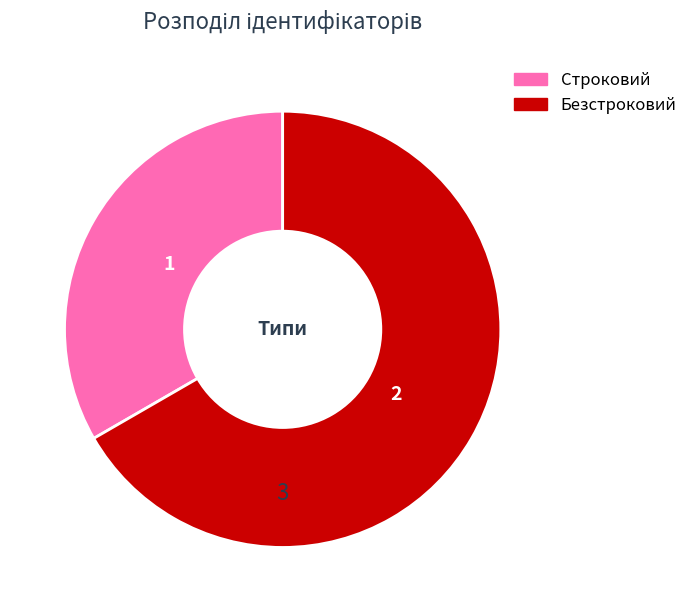

How many segments does this pie chart have?

2